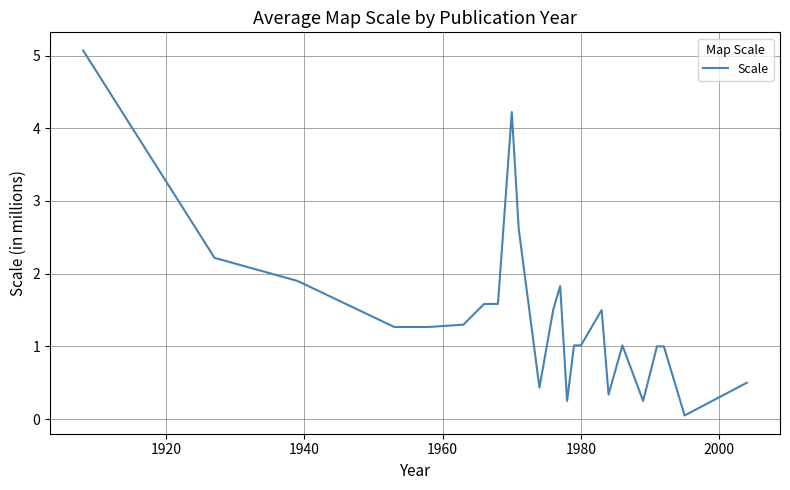

What is the maximum value shown in the chart?

5.1